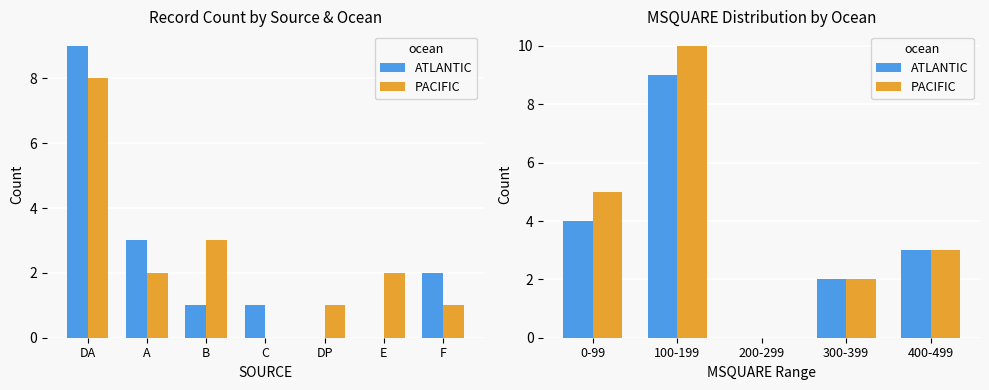

At which label does ATLANTIC first exceed 3?

0-99